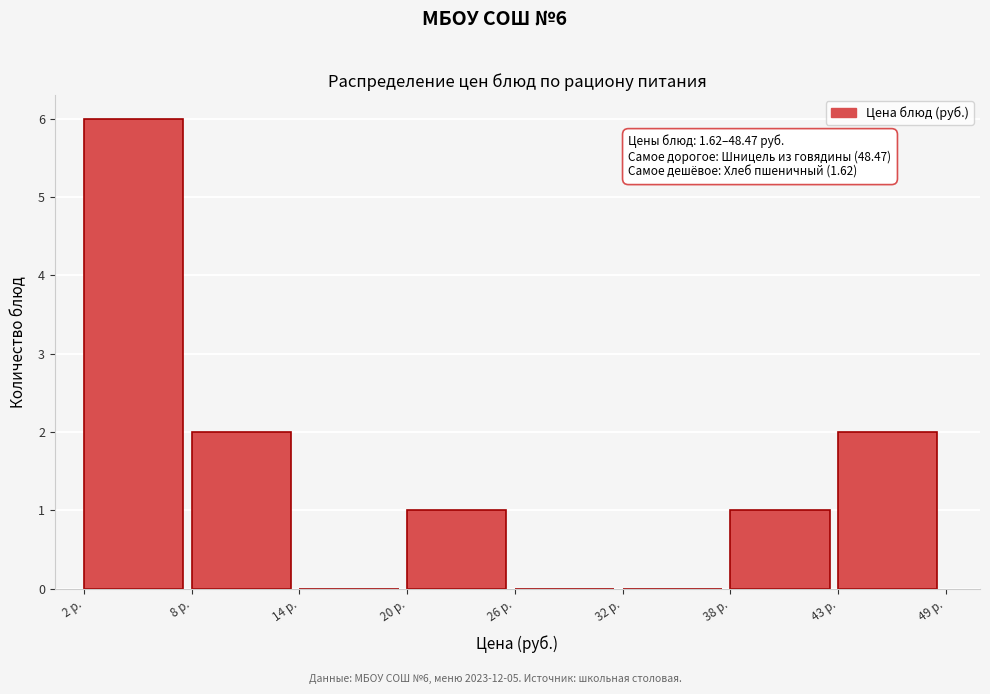

Over which range of the x-axis is the bar tallest?

2 to 8